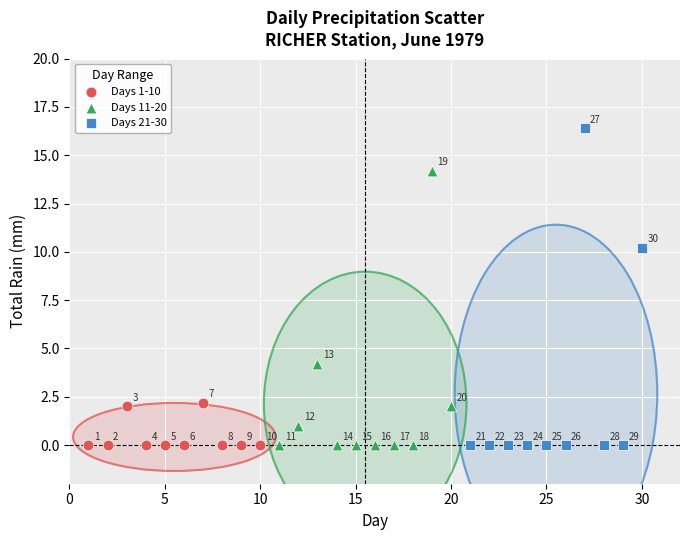

Which series contains the highest Y value?

Days 21-30